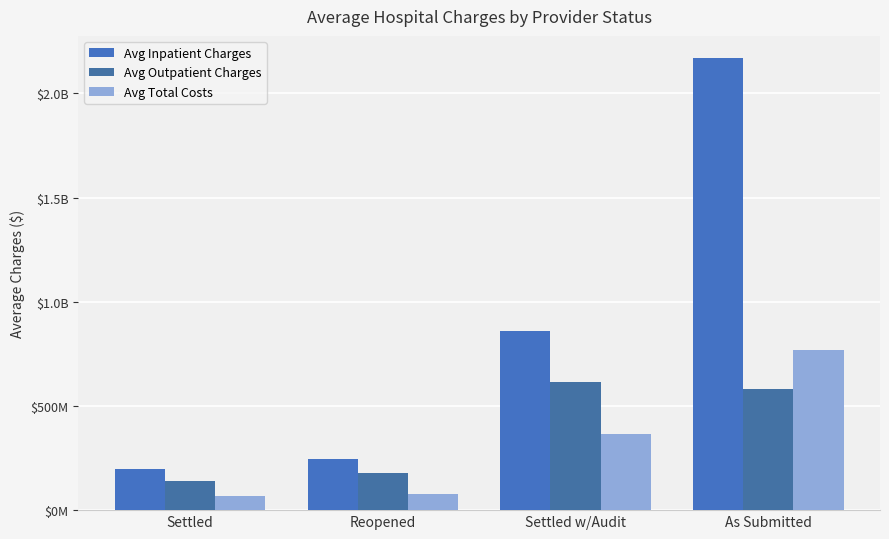

Which series has the largest total across all categories?

Avg Inpatient Charges